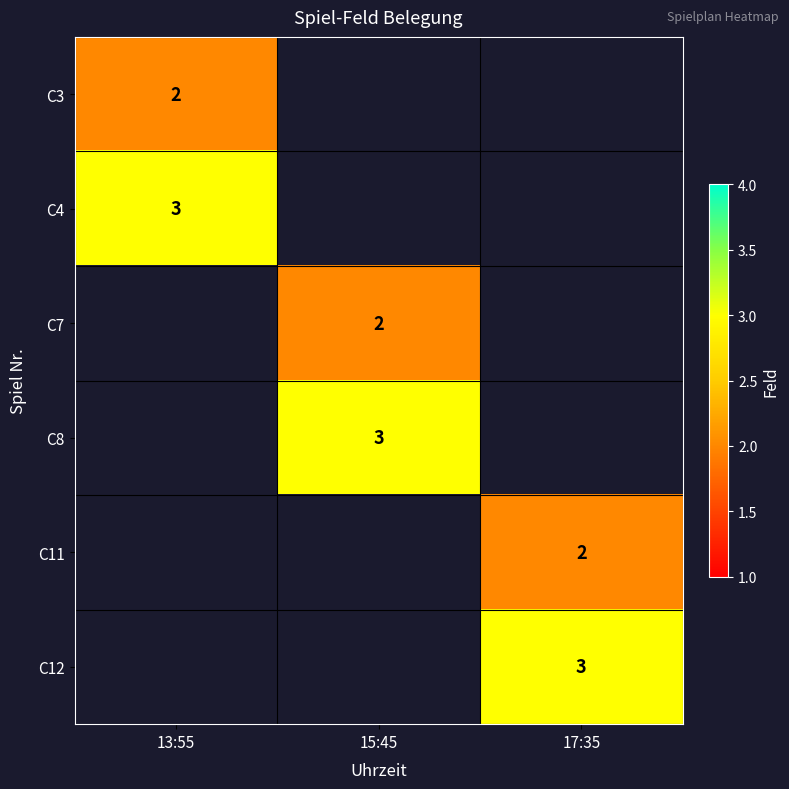

True or false: C11 has a value of 2 at 17:35.

True